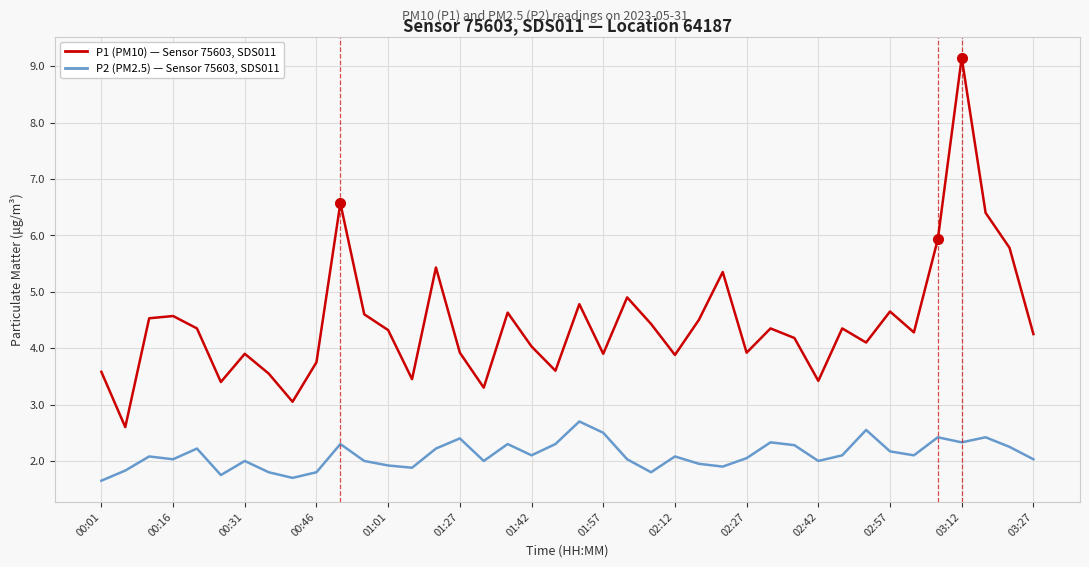

True or false: P2 (PM2.5) — Sensor 75603, SDS011 and P1 (PM10) — Sensor 75603, SDS011 intersect in this chart.

False